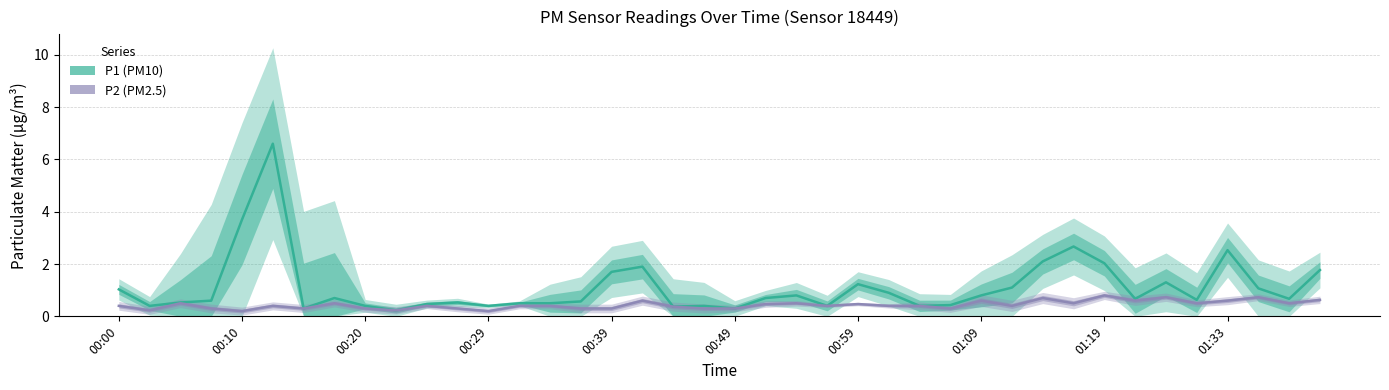

List the series in order of their overall mean, highest first.

P1, P2